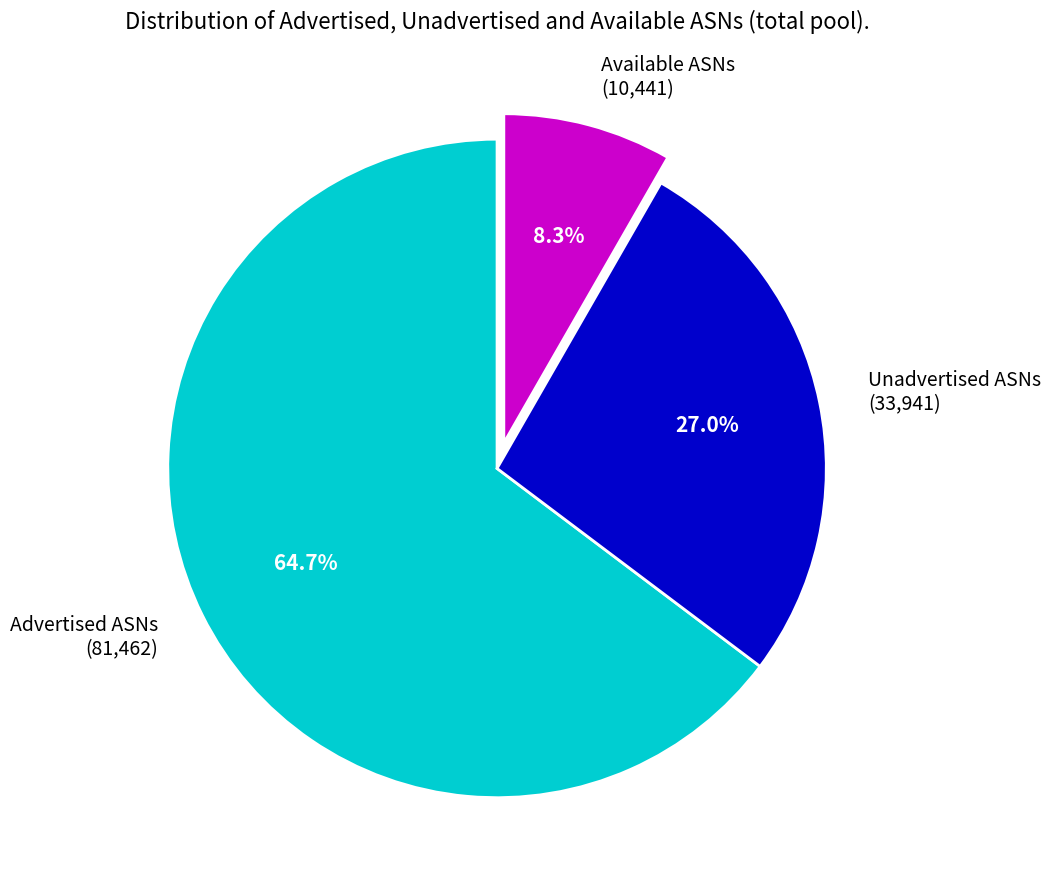

Which slice is the largest?

Advertised ASNs